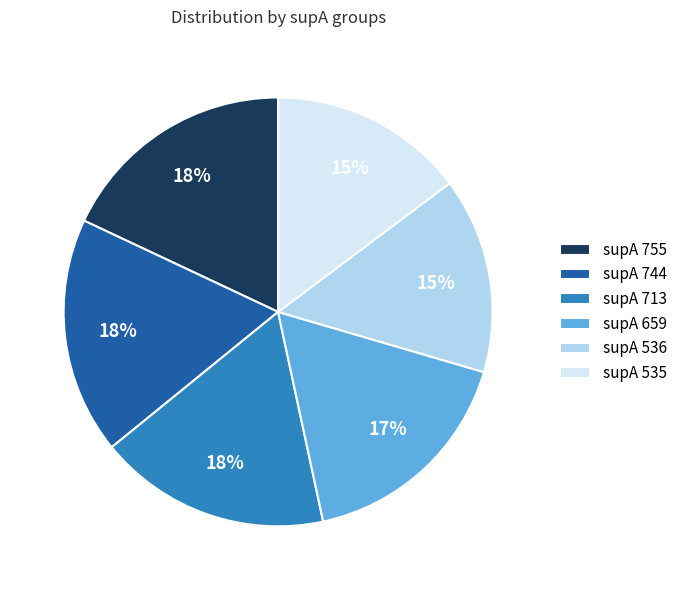

How many segments does this pie chart have?

6